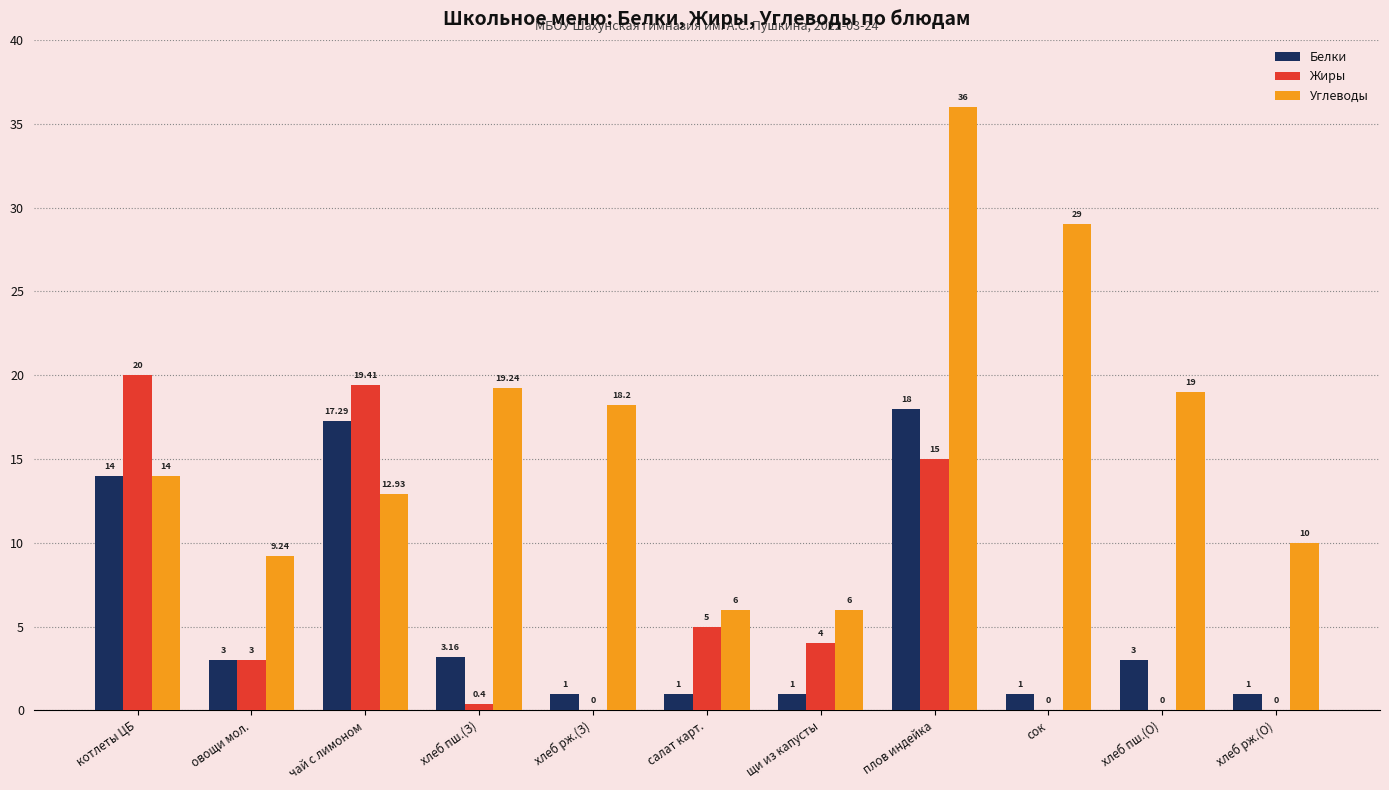

What is the total value across all series at сок?

30.0